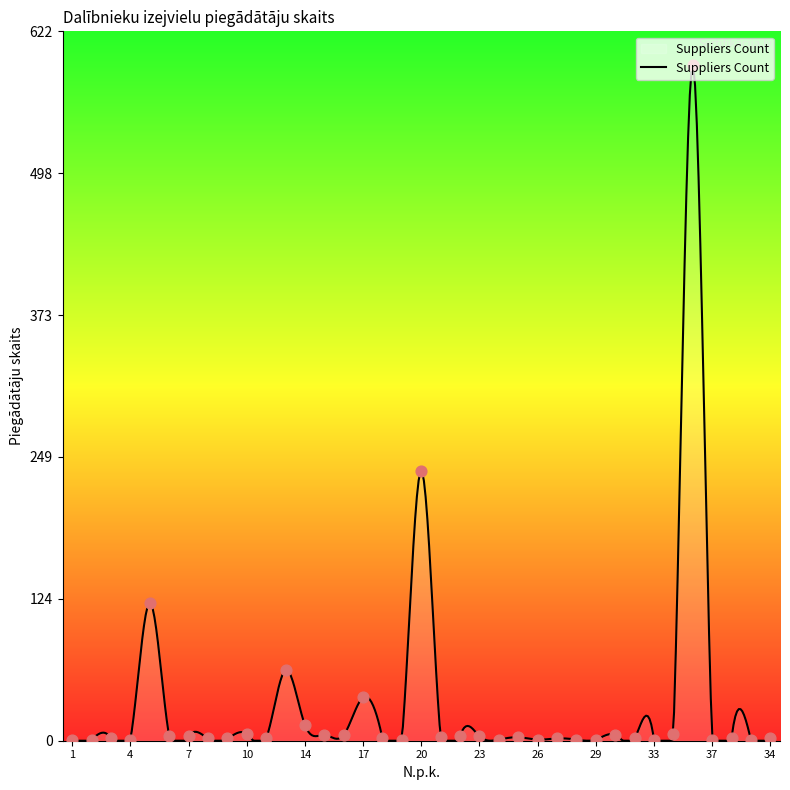

Between 23 and 8, which is larger?

23